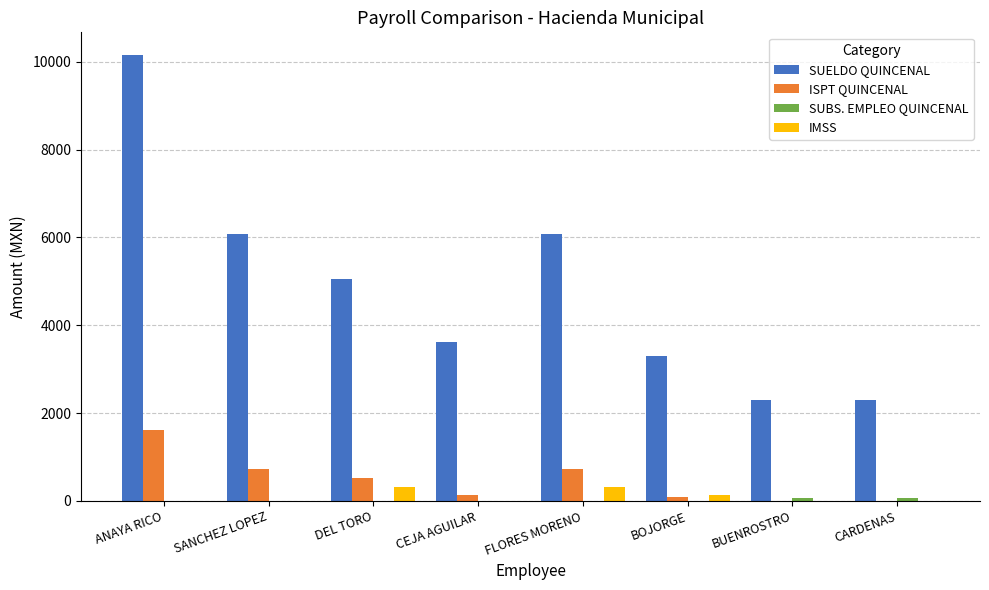

What is the maximum value shown in the chart?

10160